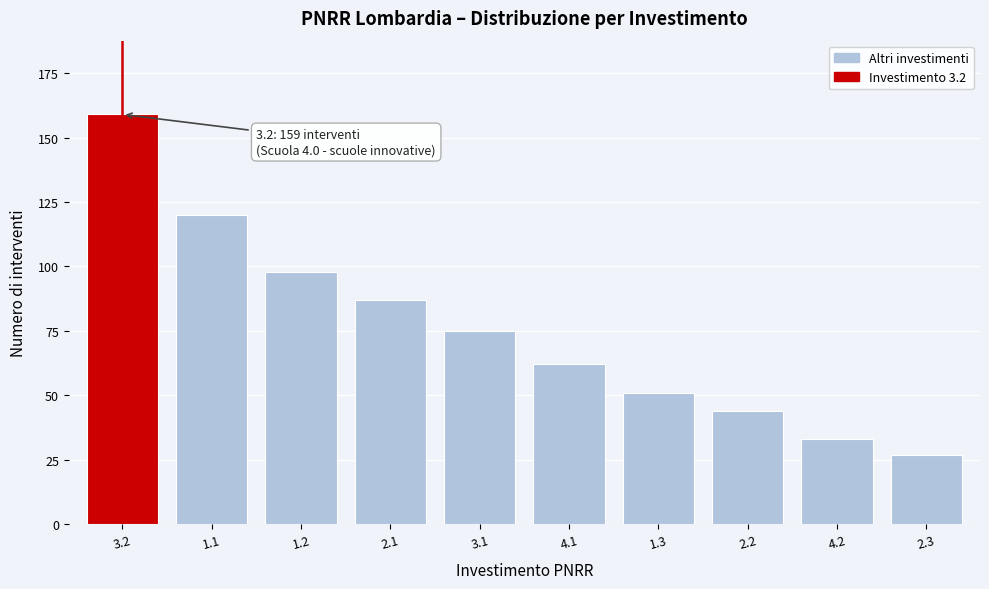

Reading right to left, extract all data points from this chart.

27	33	44	51	62	75	87	98	120	159